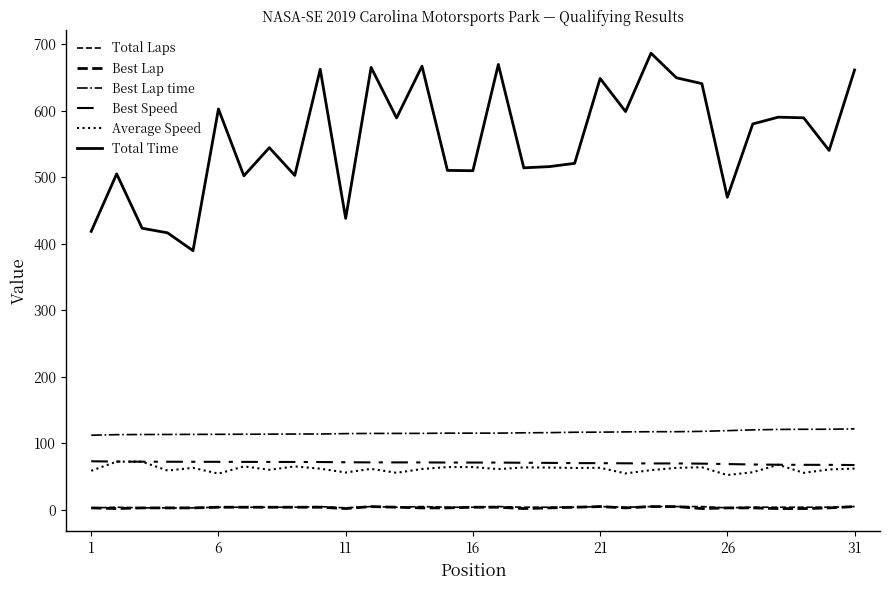

Does the chart display data point markers on the line(s)?

No